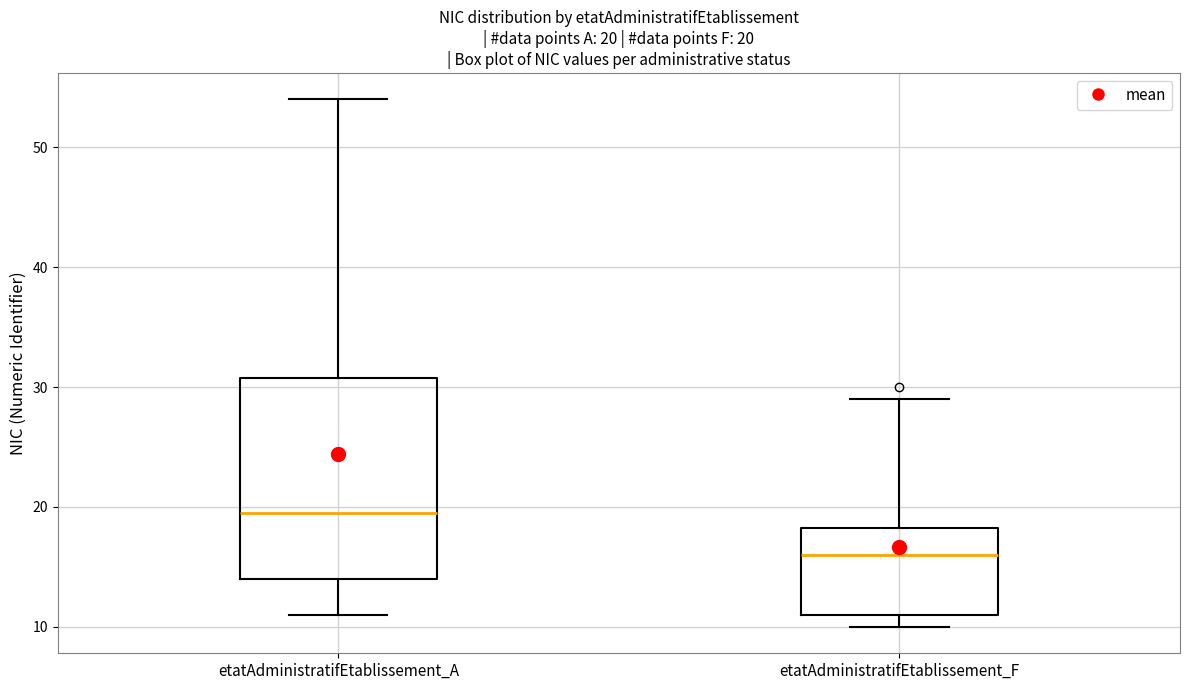

Which box is the tallest, from its lower edge to its upper edge?

etatAdministratifEtablissement_A